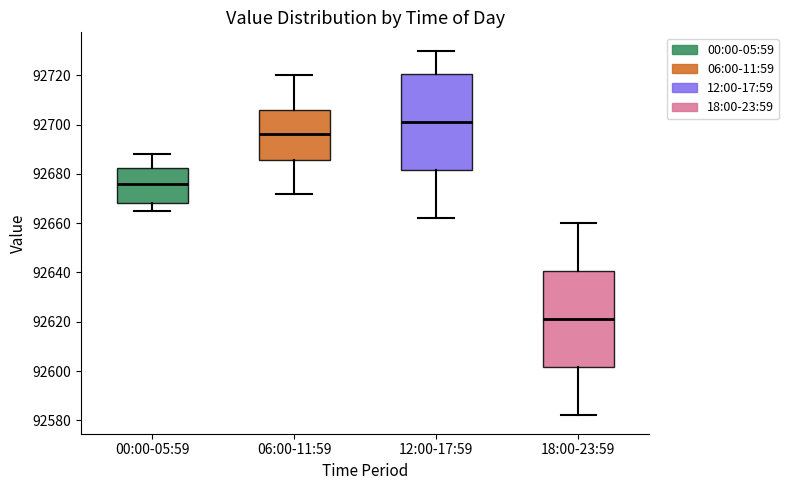

Reading left to right, read every box against the y-axis: the position of its median line, the range the box covers, and the ends of its whiskers. The values are not printed on the chart, so give them approximately, as read against the axis.

00:00-05:59: median 92676, box 92668 to 92682, whiskers 92666 to 92688
06:00-11:59: median 92696, box 92686 to 92706, whiskers 92672 to 92720
12:00-17:59: median 92702, box 92682 to 92720, whiskers 92662 to 92730
18:00-23:59: median 92622, box 92602 to 92640, whiskers 92582 to 92660